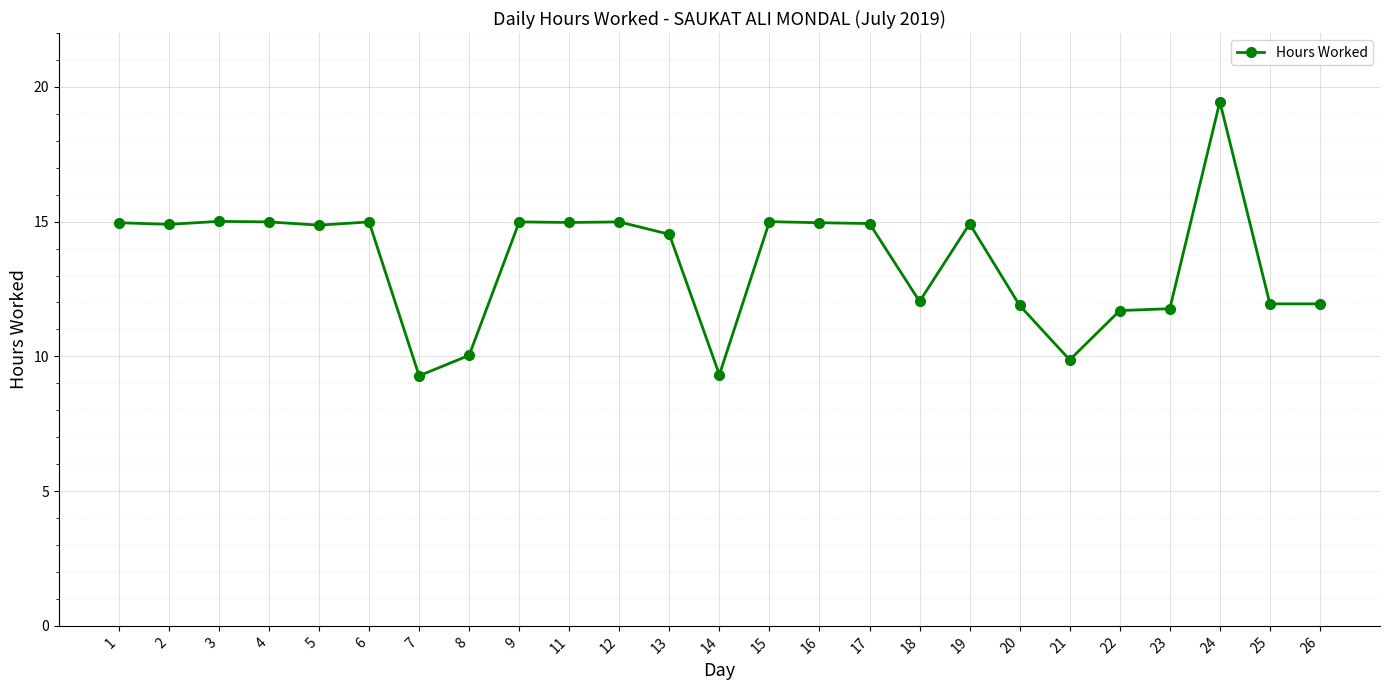

Where does the data first go above 14?

1